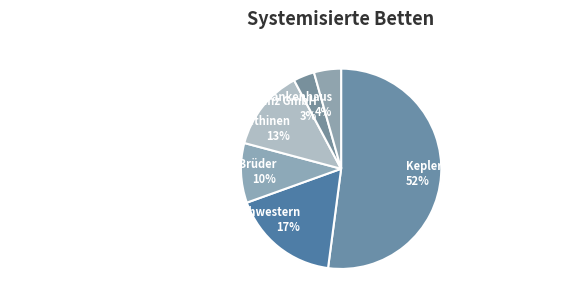

What is the smallest slice in the pie chart?

Klinik Diakonissen Linz GmbH